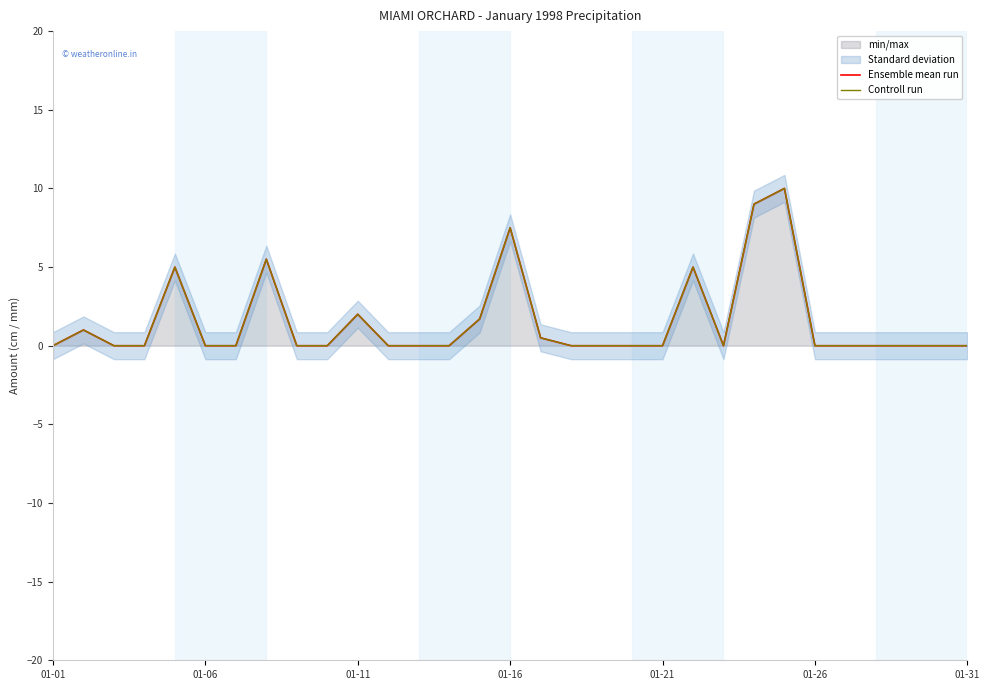

True or false: Controll run has a value of 12.3 at 01-16.

False